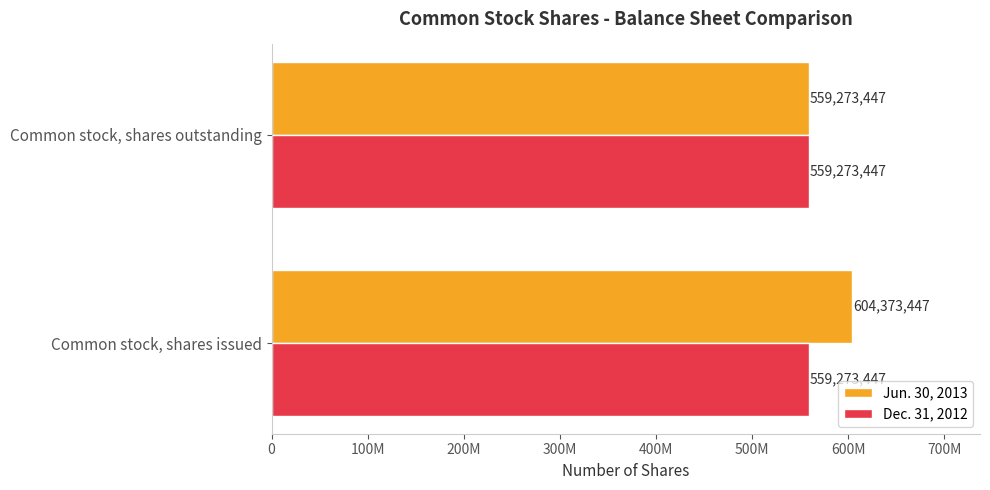

How many values in the Jun. 30, 2013 series are below 604373447?

1